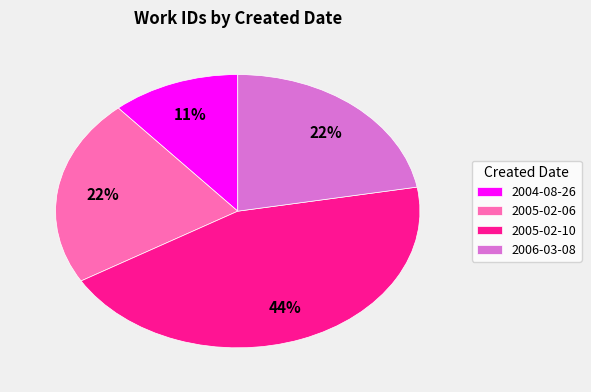

To the nearest percent, what is the average slice percentage?

25%